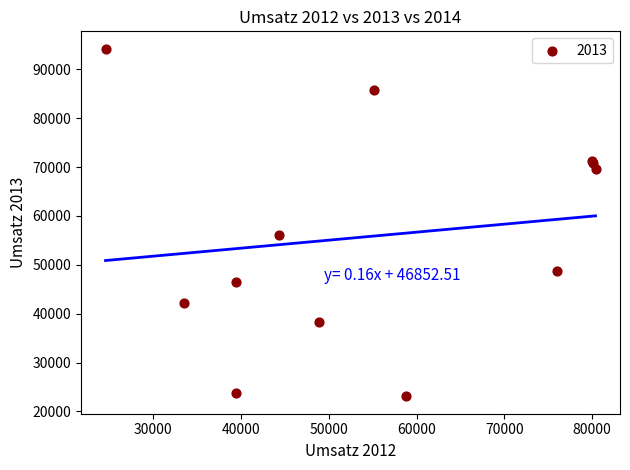

What Y value in the scatter plot is closest to 58648?

56153